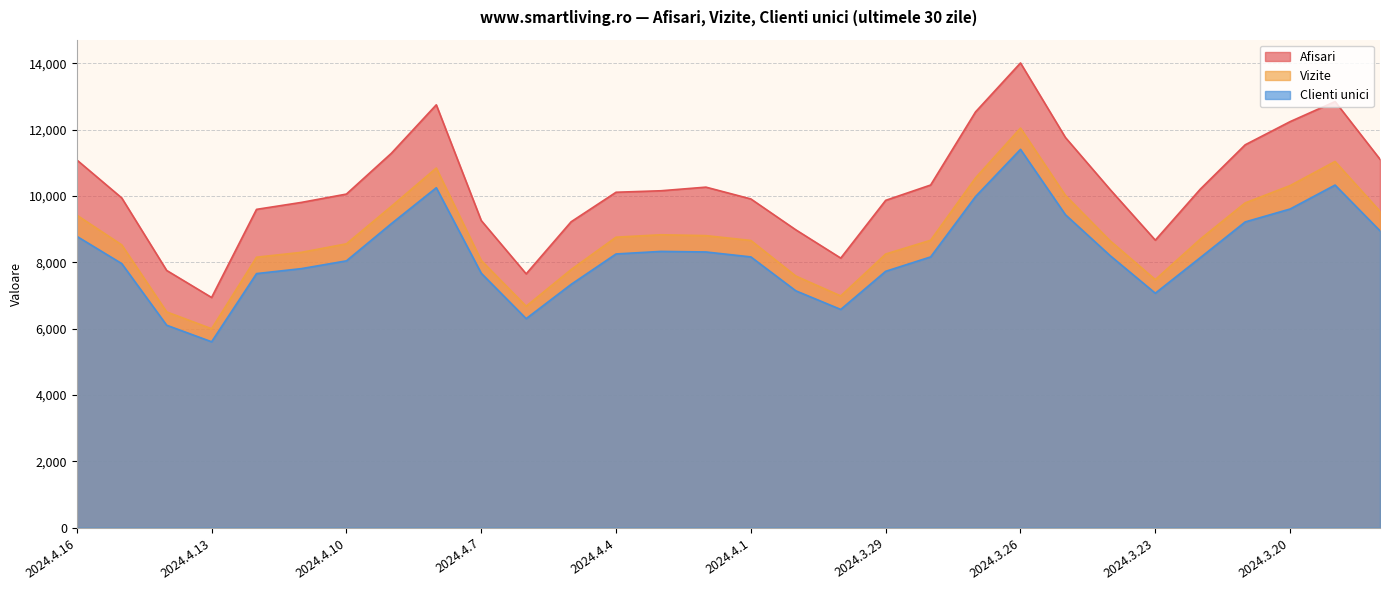

Between 2024.3.28 and 2024.3.21, which series saw the biggest shift?

Afisari